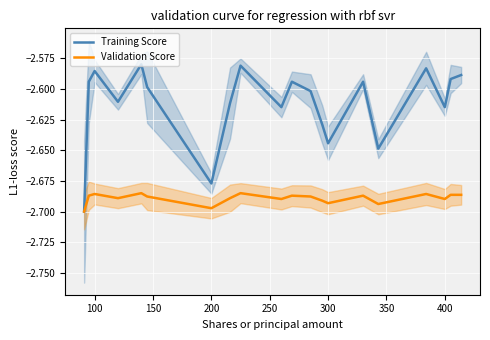

In Training Score, how many points are lower than both neighbors (excluding endpoints)?

6